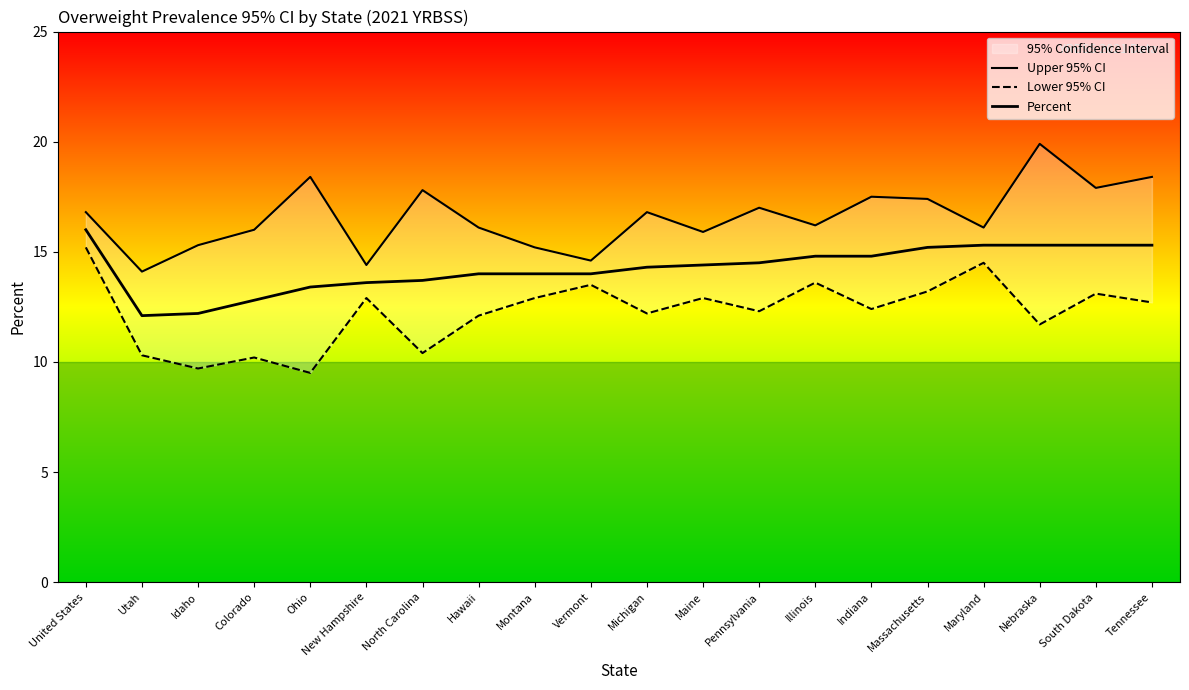

Rank the series by their average value, from lowest to highest.

Lower 95% CI, Percent, Upper 95% CI